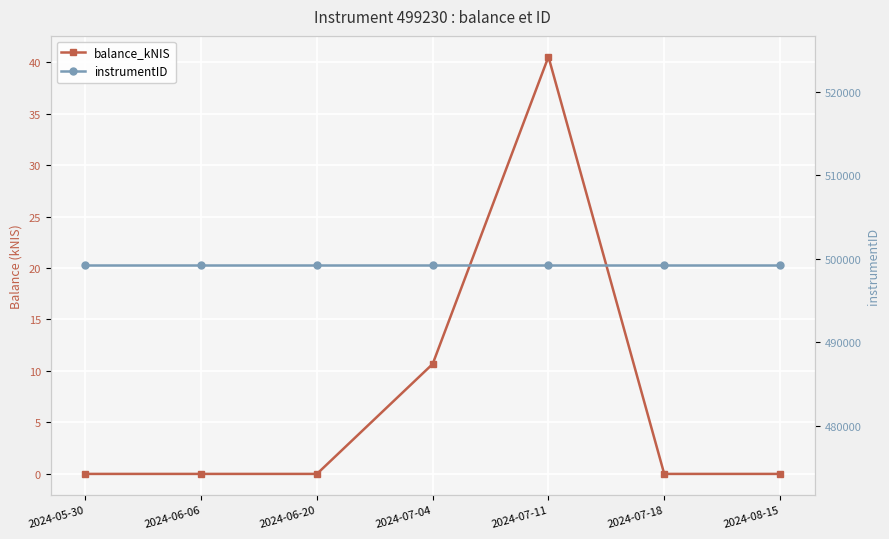

Between 2024-06-06 and 2024-07-04, which is larger?

2024-07-04